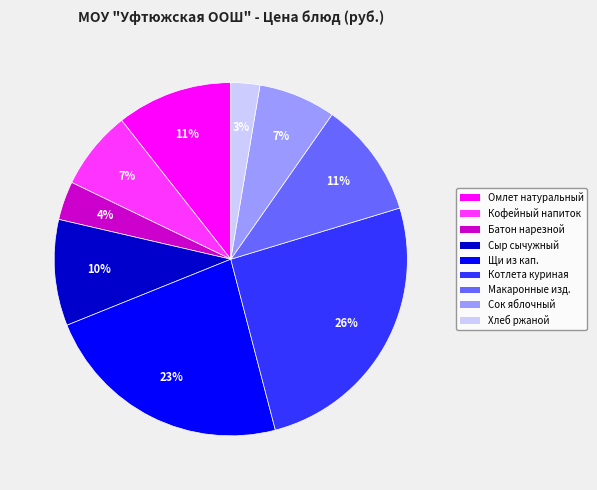

Between Хлеб ржаной and Батон нарезной, which is larger?

Батон нарезной